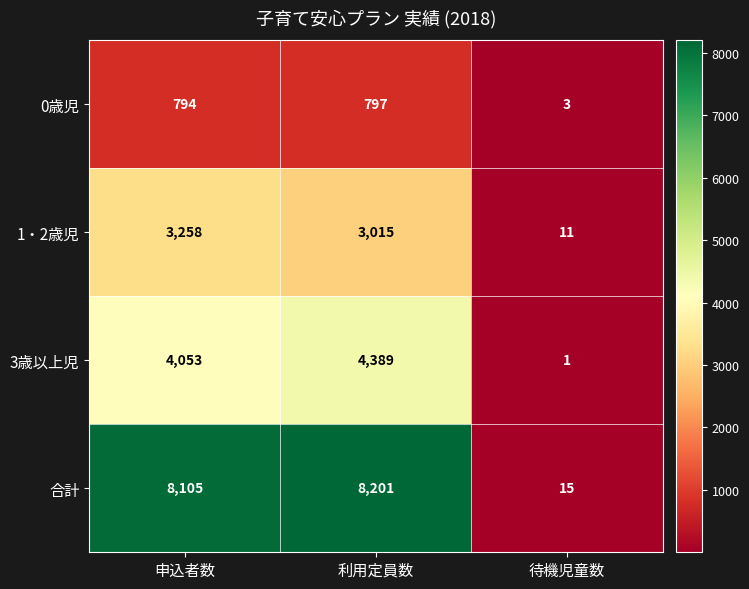

Reading left to right, list all the values displayed in this chart.

0歳児: 申込者数=794	利用定員数=797	待機児童数=3
1・2歳児: 申込者数=3258	利用定員数=3015	待機児童数=11
3歳以上児: 申込者数=4053	利用定員数=4389	待機児童数=1
合計: 申込者数=8105	利用定員数=8201	待機児童数=15